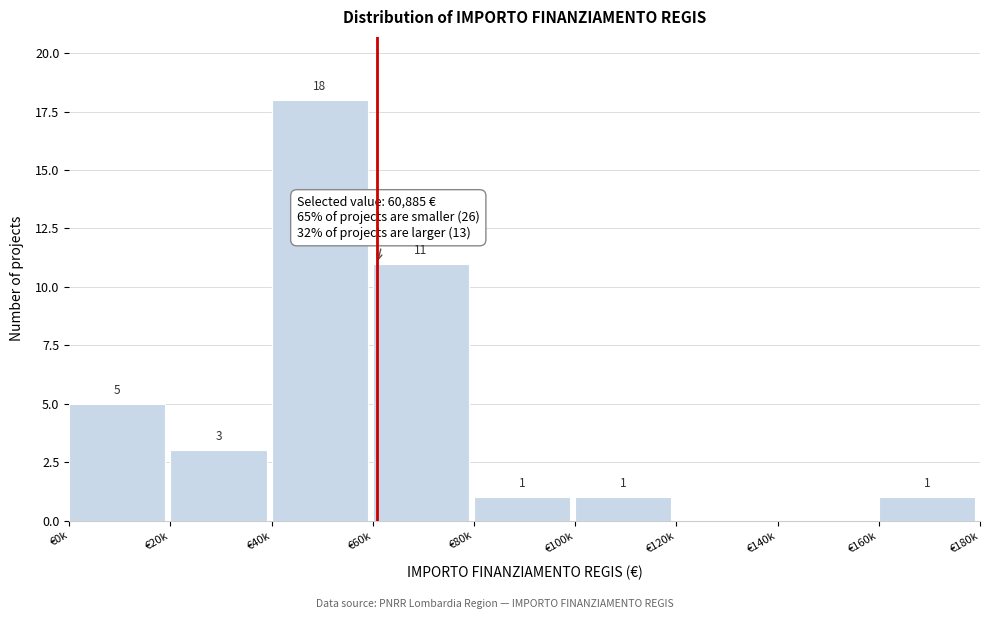

Reading right to left, list all the values displayed in this chart.

€160k=1	€140k=0	€120k=0	€100k=1	€80k=1	€60k=11	€40k=18	€20k=3	€0k=5